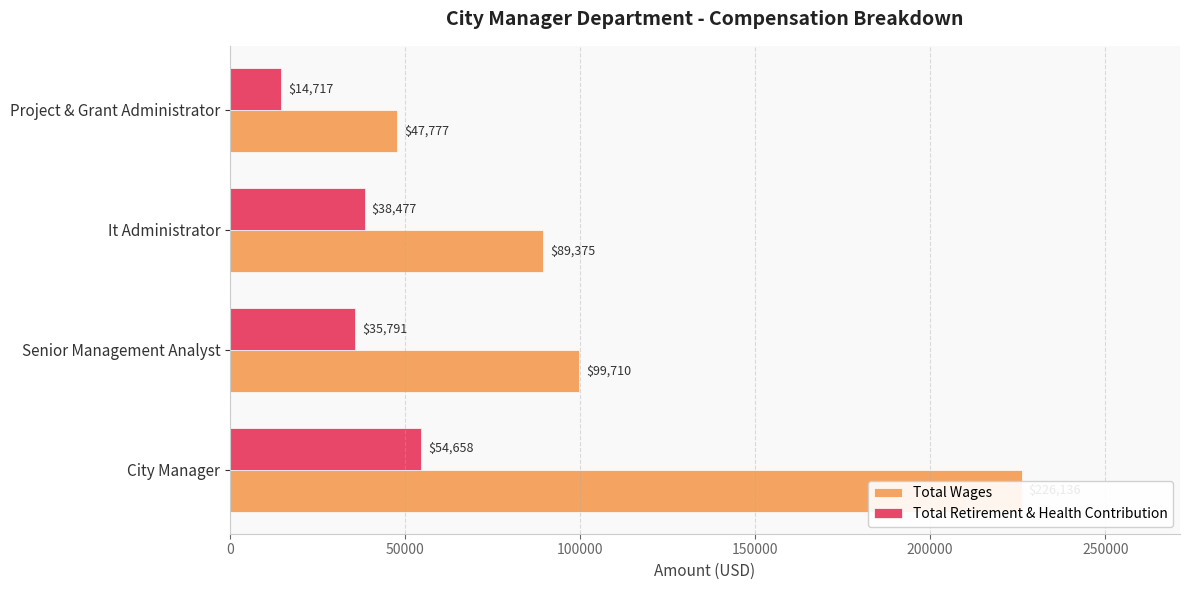

What is the sum of all Total Retirement & Health Contribution values?

143643